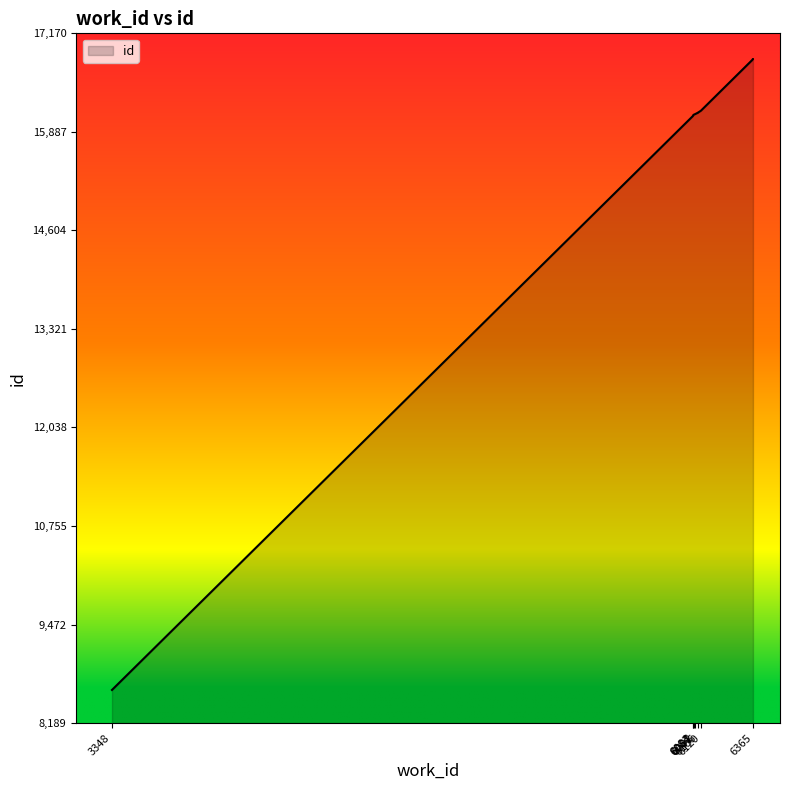

Count the number of values greater than 16137.

4